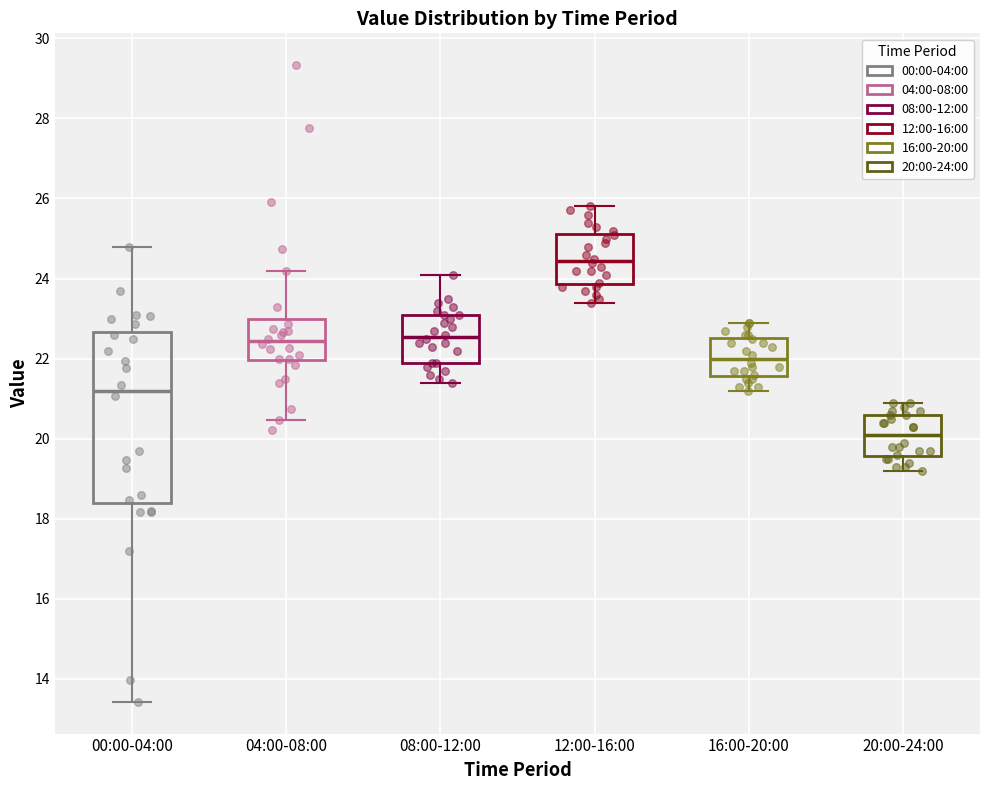

Reading left to right, read every box against the y-axis: the position of its median line, the range the box covers, and the ends of its whiskers. The values are not printed on the chart, so give them approximately, as read against the axis.

00:00-04:00: median 21.2, box 18.4 to 22.6, whiskers 13.4 to 24.8
04:00-08:00: median 22.4, box 22.0 to 23.0, whiskers 20.4 to 24.2
08:00-12:00: median 22.6, box 22.0 to 23.2, whiskers 21.4 to 24.2
12:00-16:00: median 24.4, box 23.8 to 25.2, whiskers 23.4 to 25.8
16:00-20:00: median 22.0, box 21.6 to 22.6, whiskers 21.2 to 23.0
20:00-24:00: median 20.2, box 19.6 to 20.6, whiskers 19.2 to 21.0